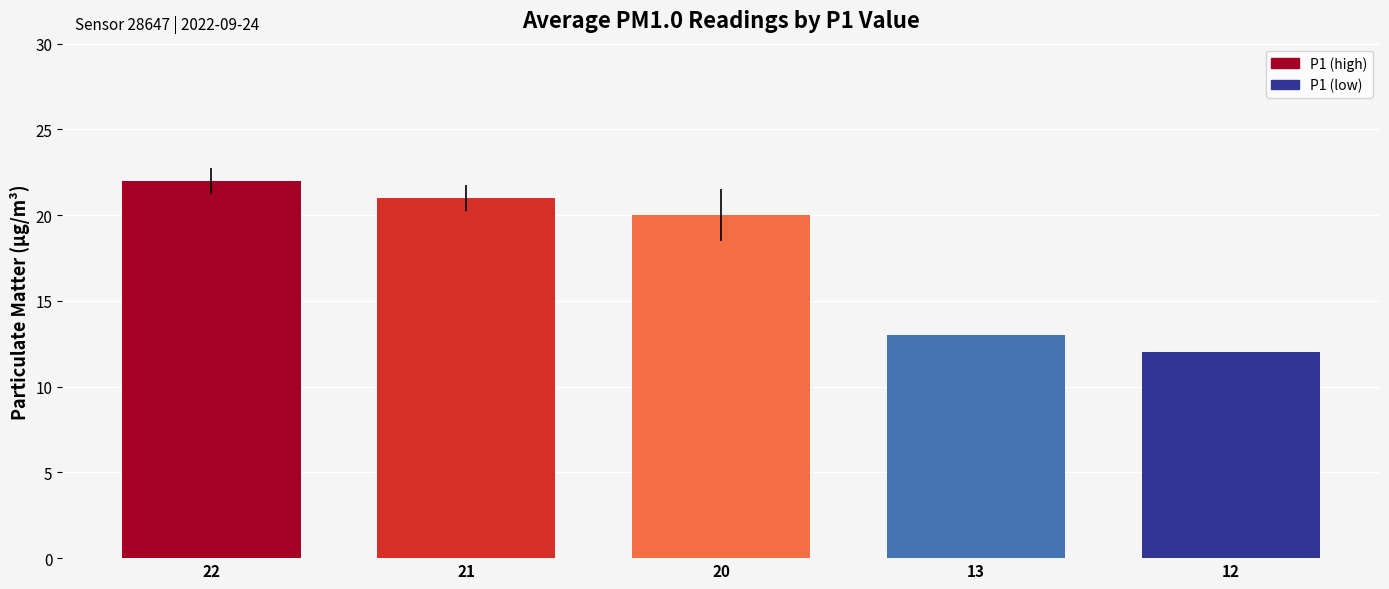

What is the change in value from 22 to 20?

-2